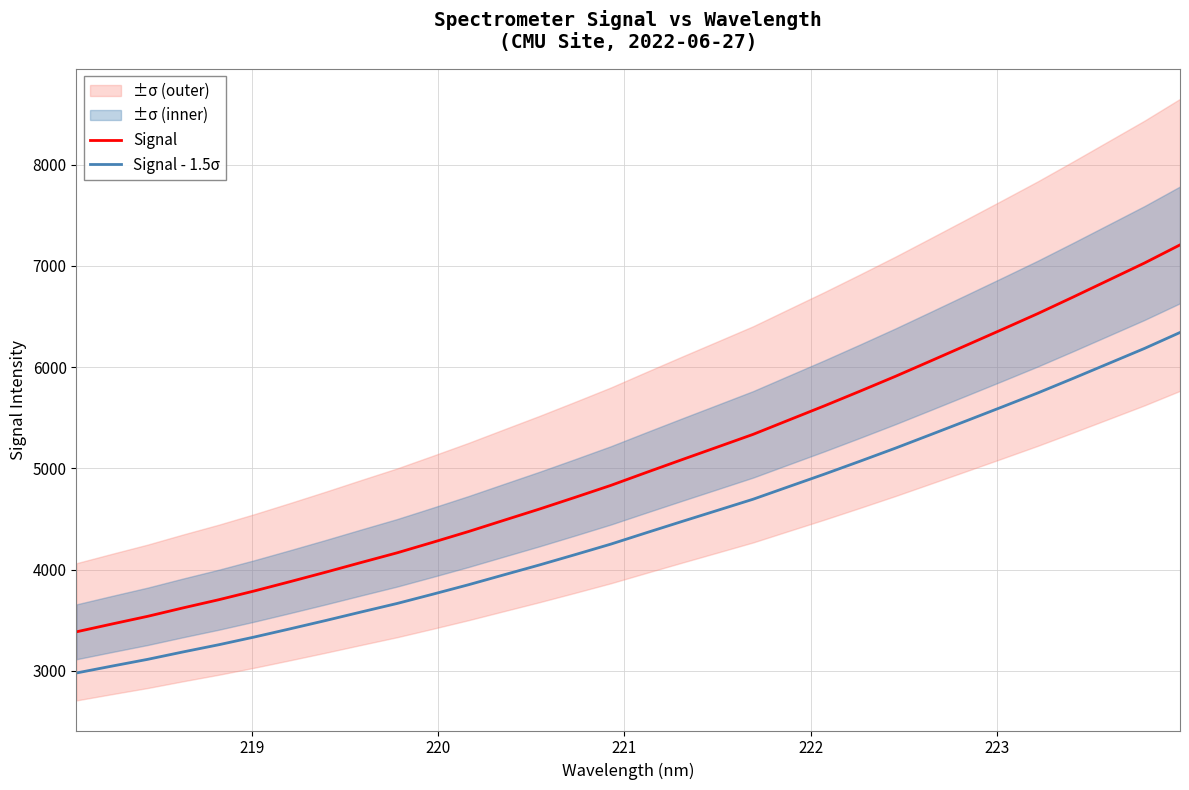

What is the maximum value for Signal - 1.5σ?

6342.0